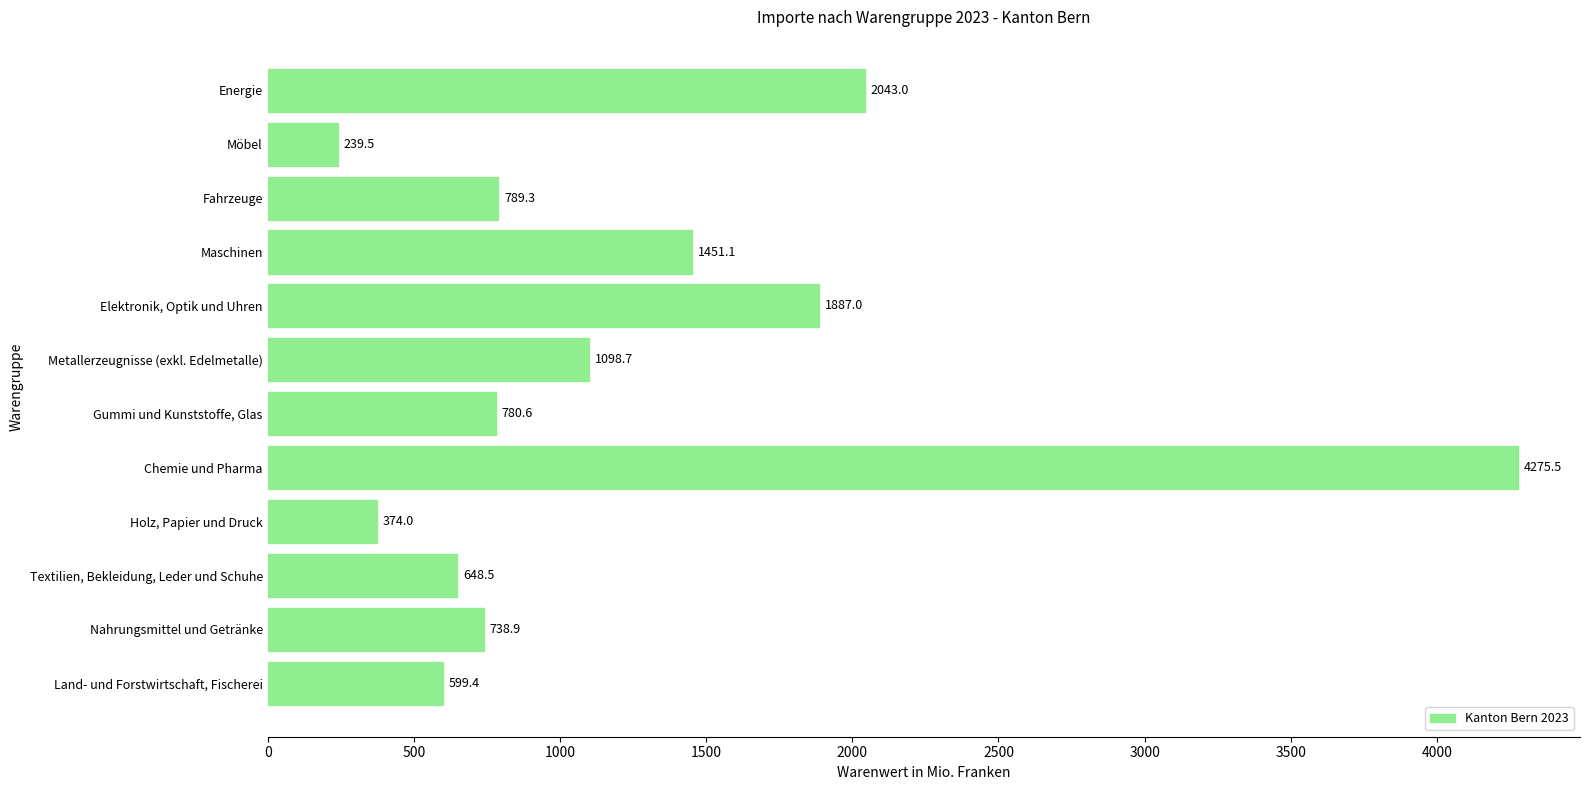

Which has a higher value, Nahrungsmittel und Getränke or Energie?

Energie